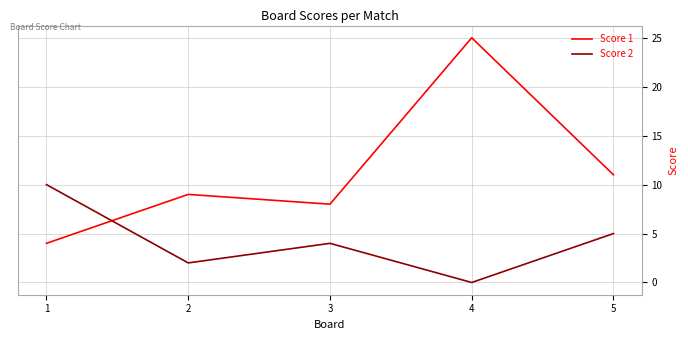

Which series has the largest range (max minus min)?

Score 1